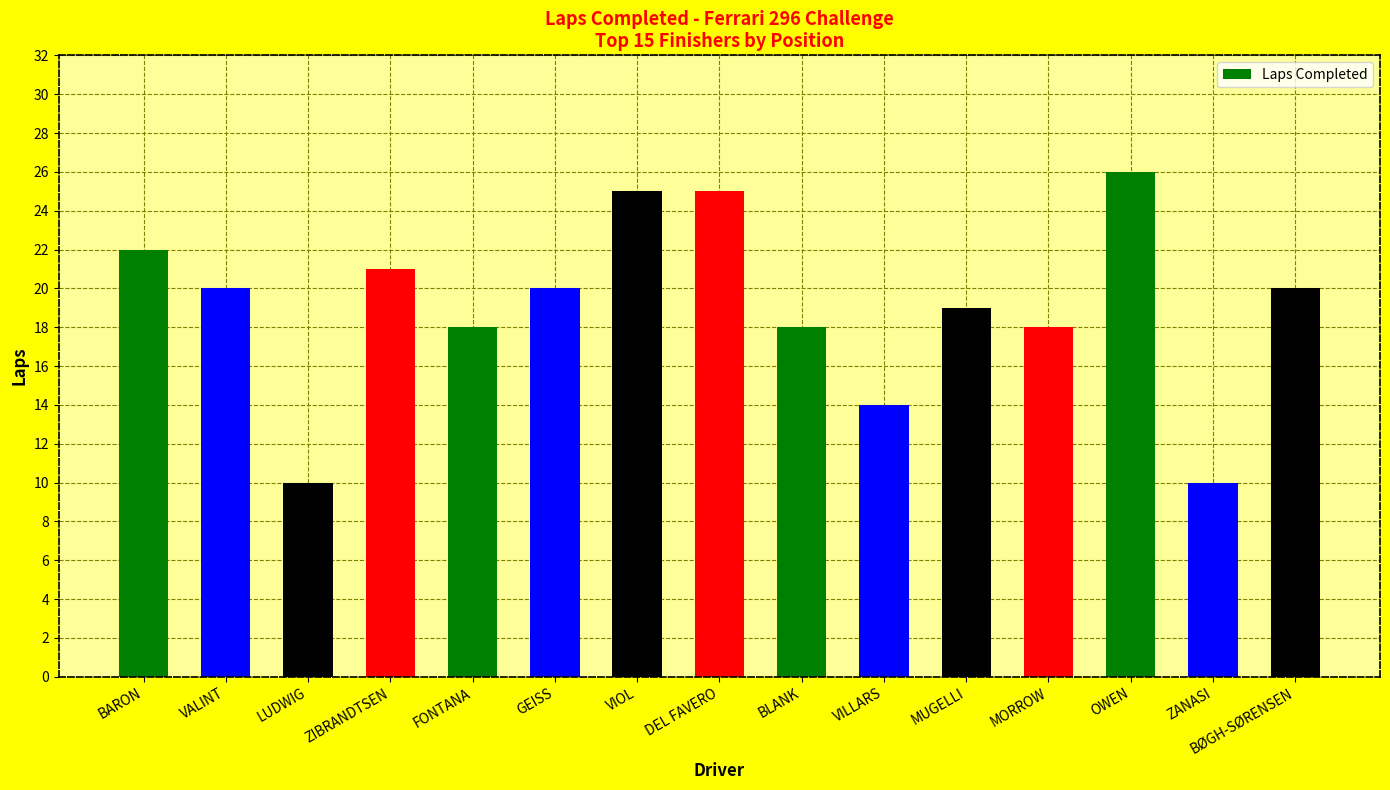

How many bars are there in total?

15